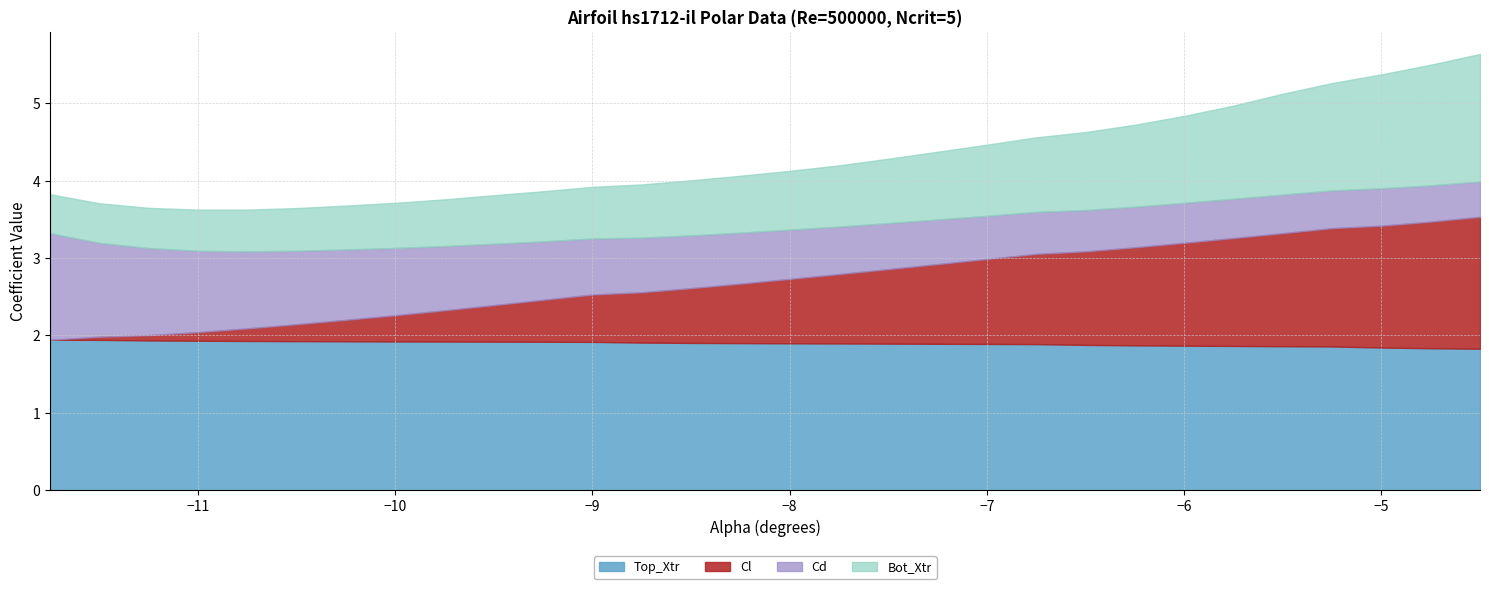

Is it true that Top_Xtr equals 1.9 at −9?

True